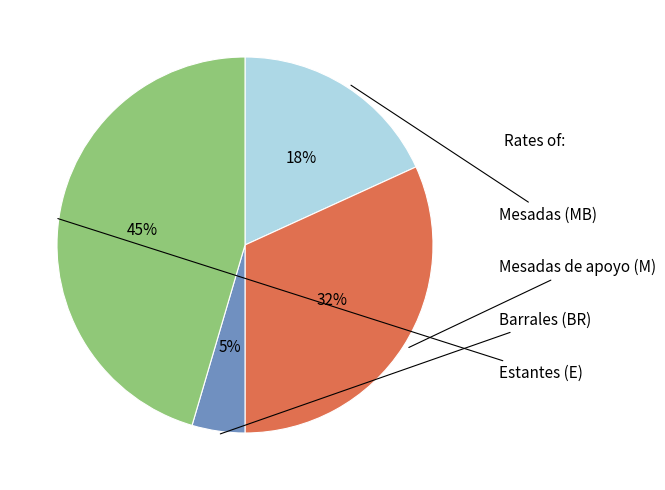

Does any single category account for the majority?

No